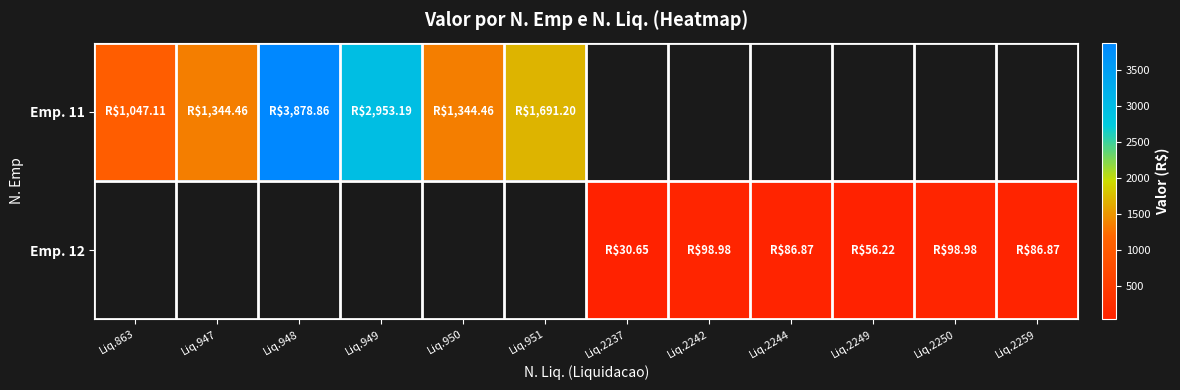

Which series changed the most between Liq.2237 and Liq.2259?

Emp. 12